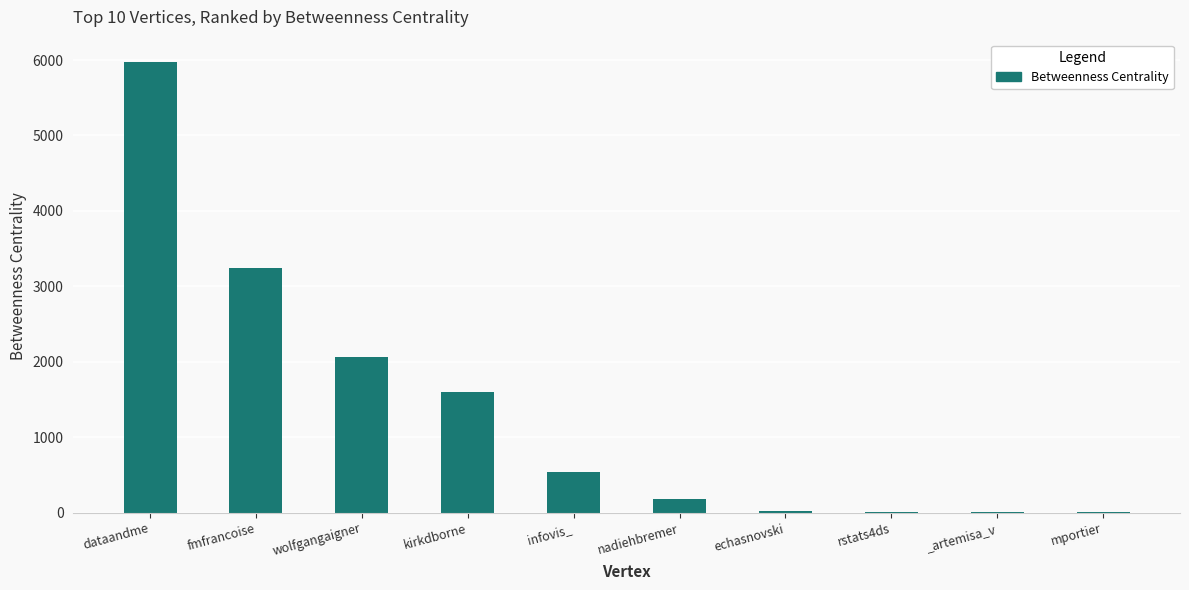

Which label corresponds to the largest value in the chart?

dataandme